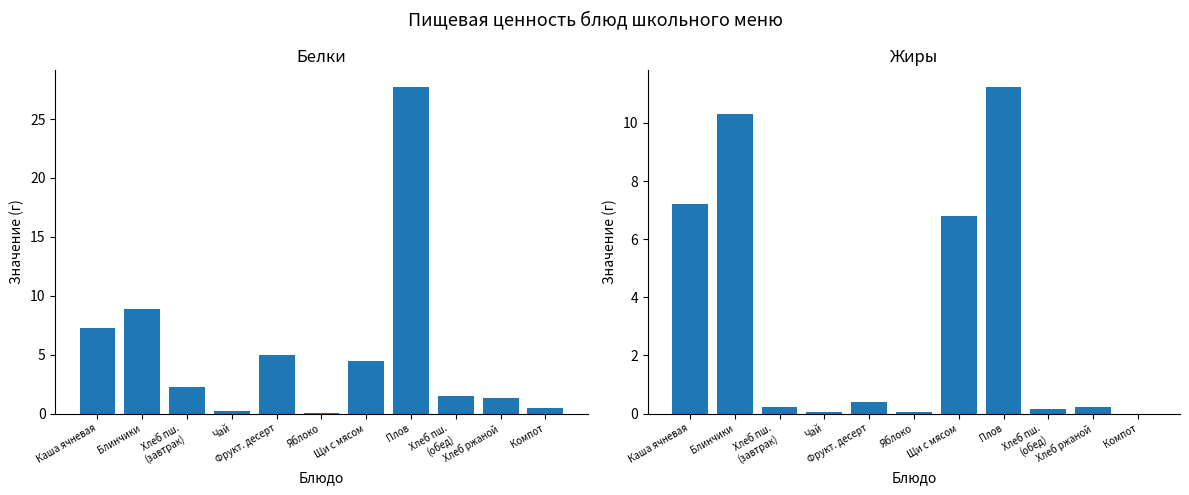

How many values in the Белки series exceed 2?

6